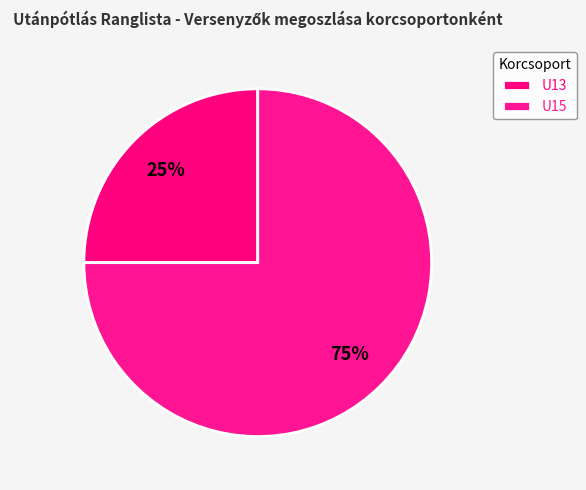

How many segments does this pie chart have?

2